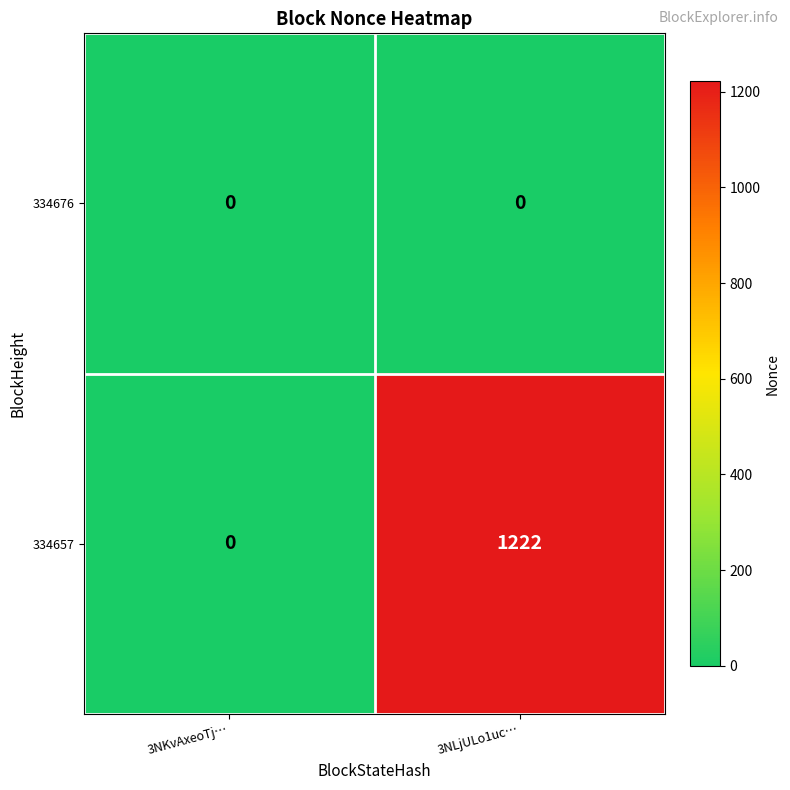

True or false: 334676 has a value of 0 at 3NLjULo1uc….

True